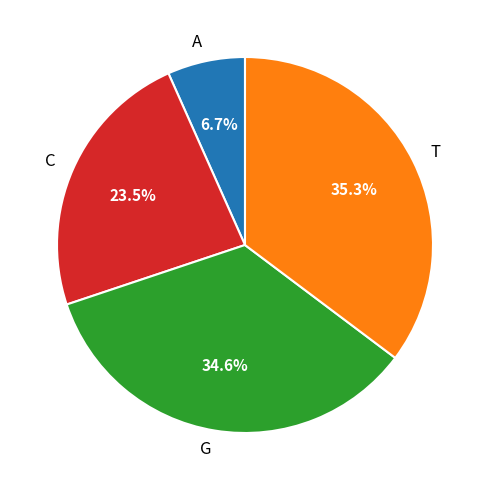

What is the ratio of the value at C to the value at G?

0.7